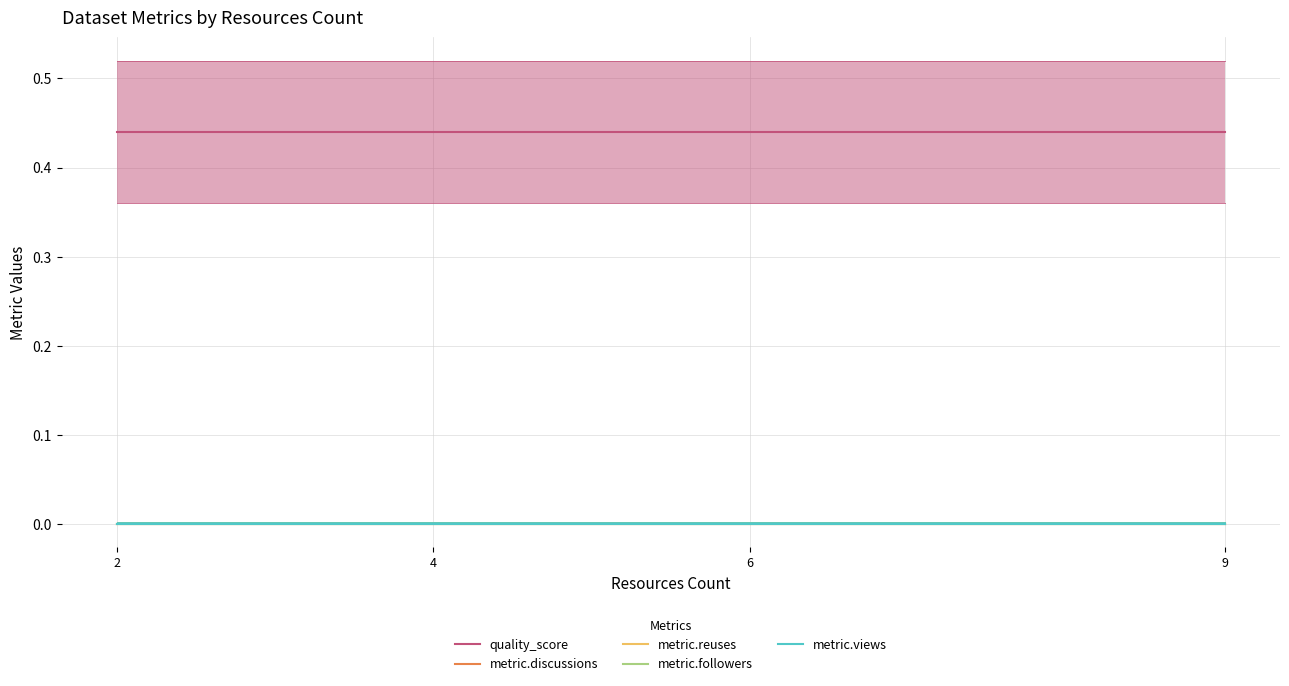

Which series has the widest spread of values?

quality_score